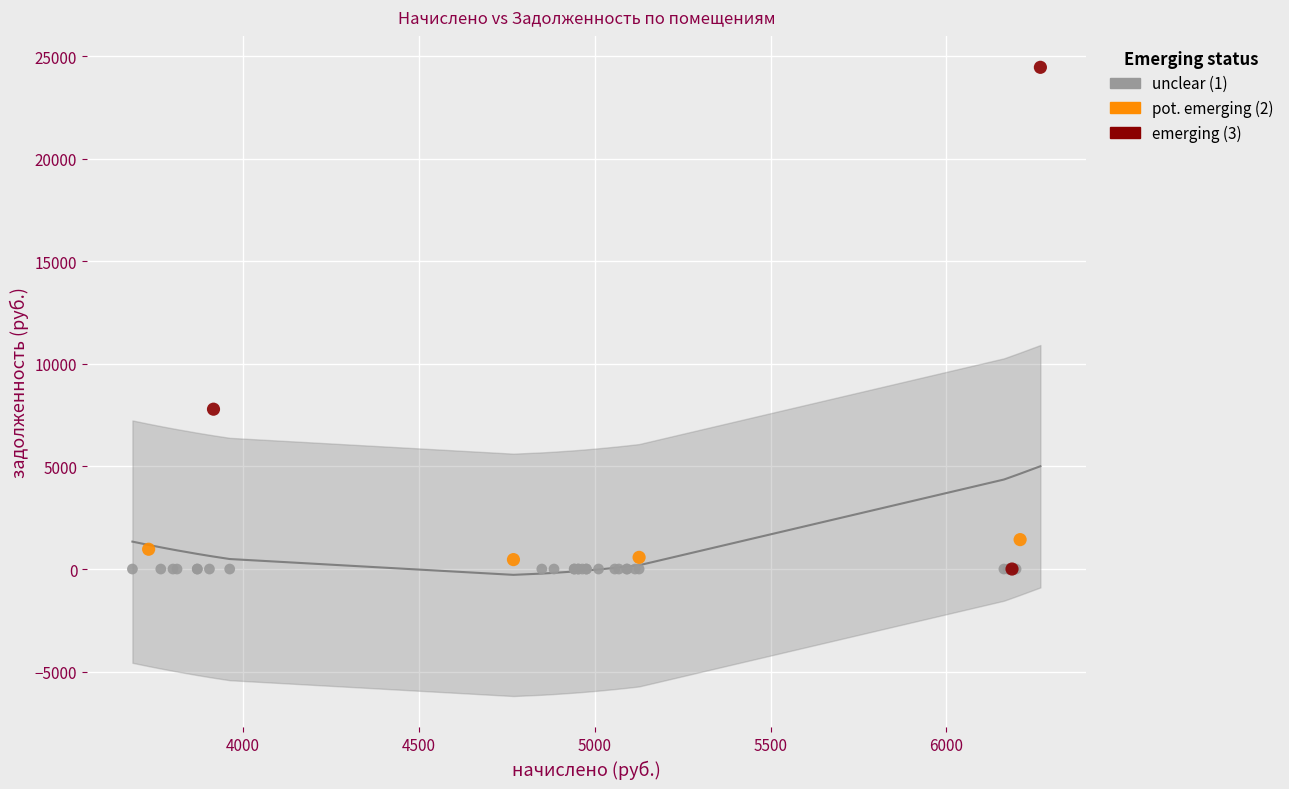

What are all the series names shown in the legend?

unclear (1), pot. emerging (2), emerging (3)